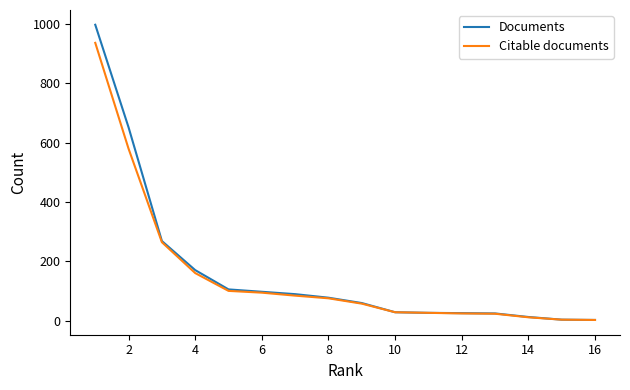

Rank the series by their maximum value, from highest to lowest.

Documents, Citable documents